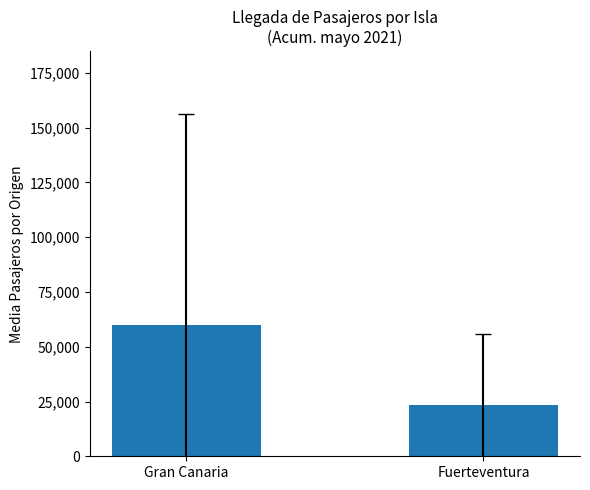

Reading left to right, transcribe all the data shown in this chart.

Gran Canaria=60076.4	Fuerteventura=23340.4